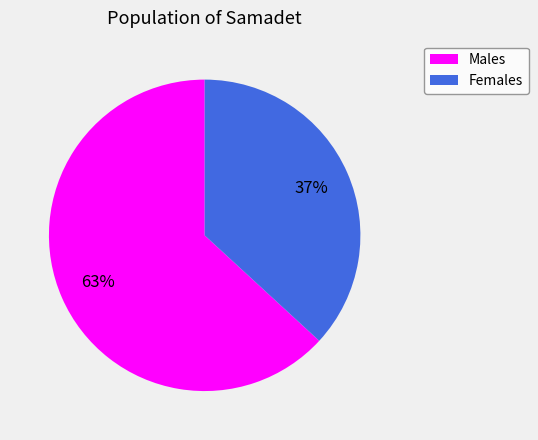

Does any single category account for the majority?

Yes